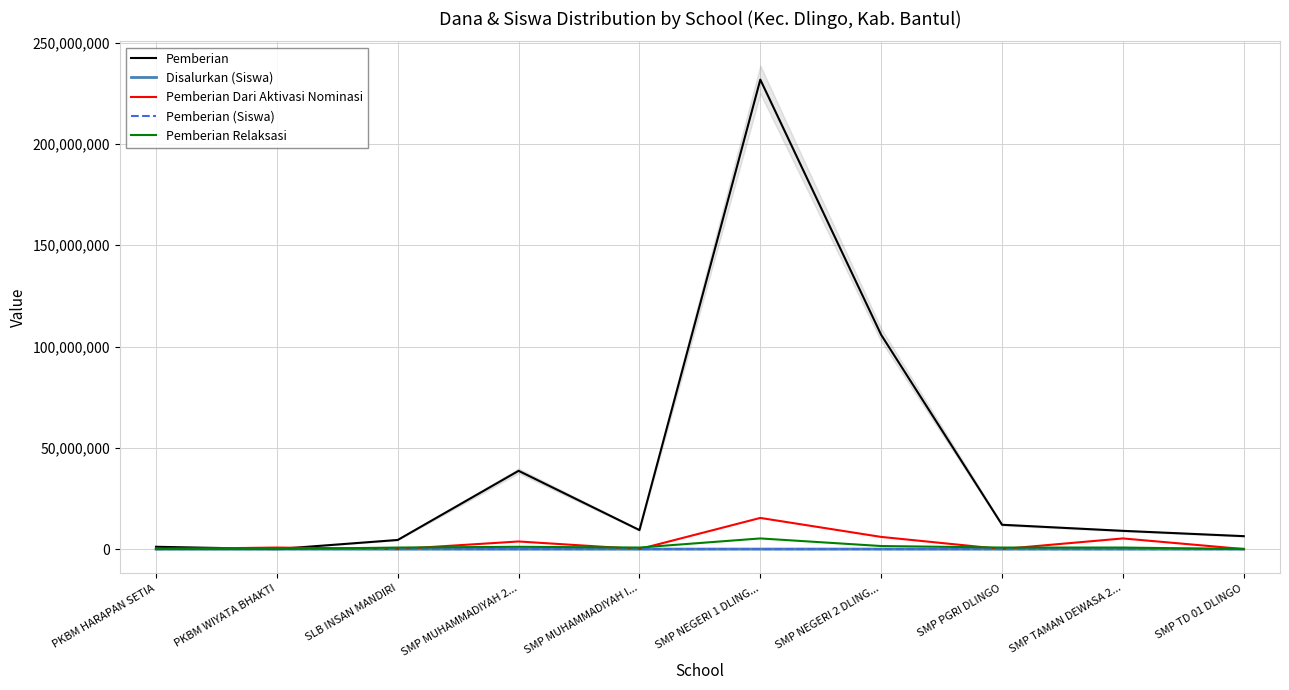

Where is the first local minimum for Disalurkan (Siswa)?

PKBM WIYATA BHAKTI